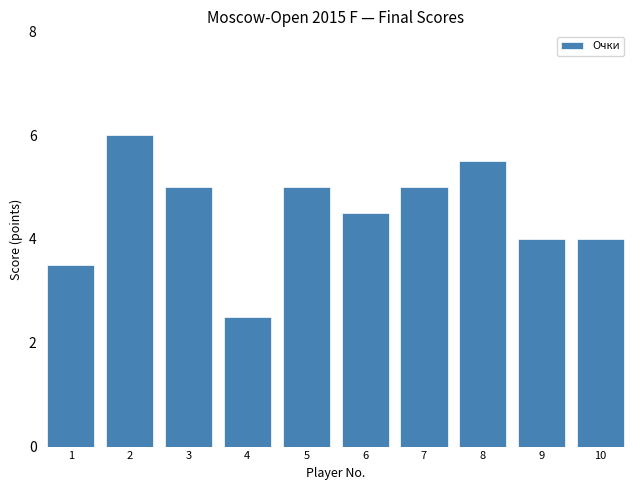

The chart shows a value of 2.6 at 3. True or false?

False